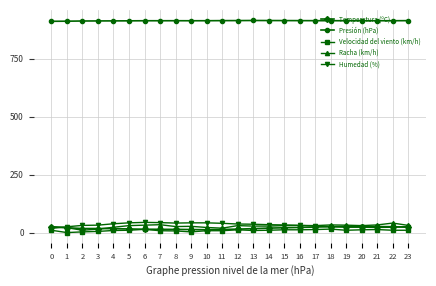

What is the sum of all Humedad (%) values?

780.0